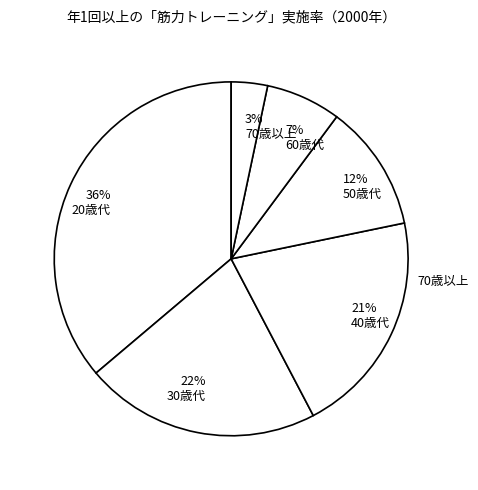

To the nearest percent, what percentage of the pie is 22% 30歳代?

22%